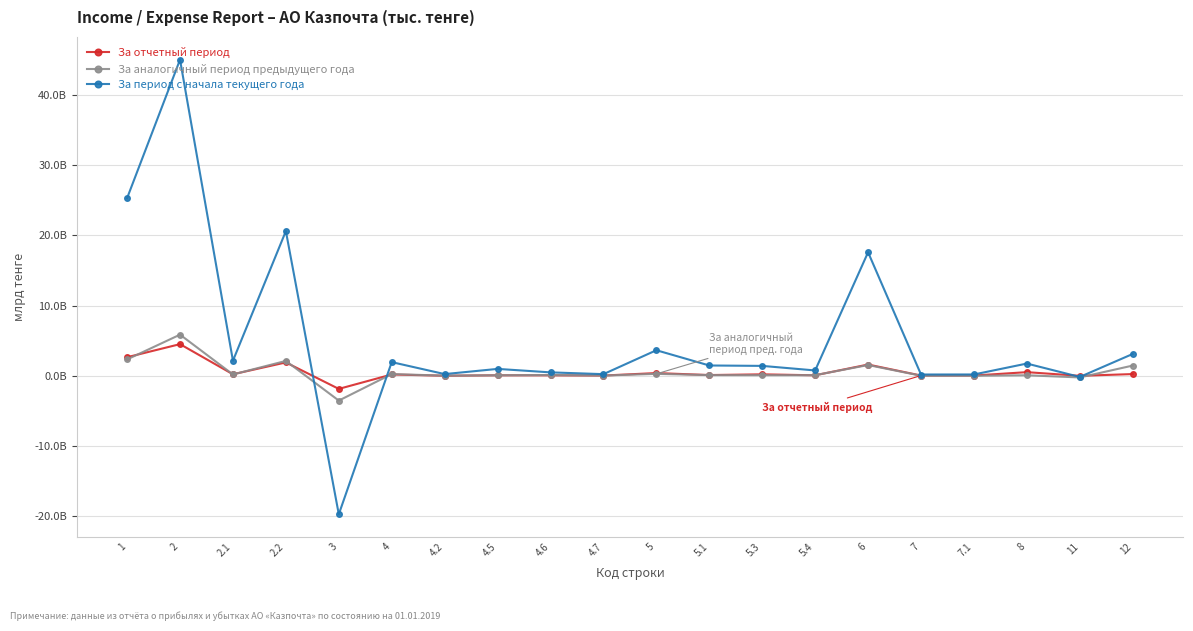

Does the chart have visible grid lines?

Yes